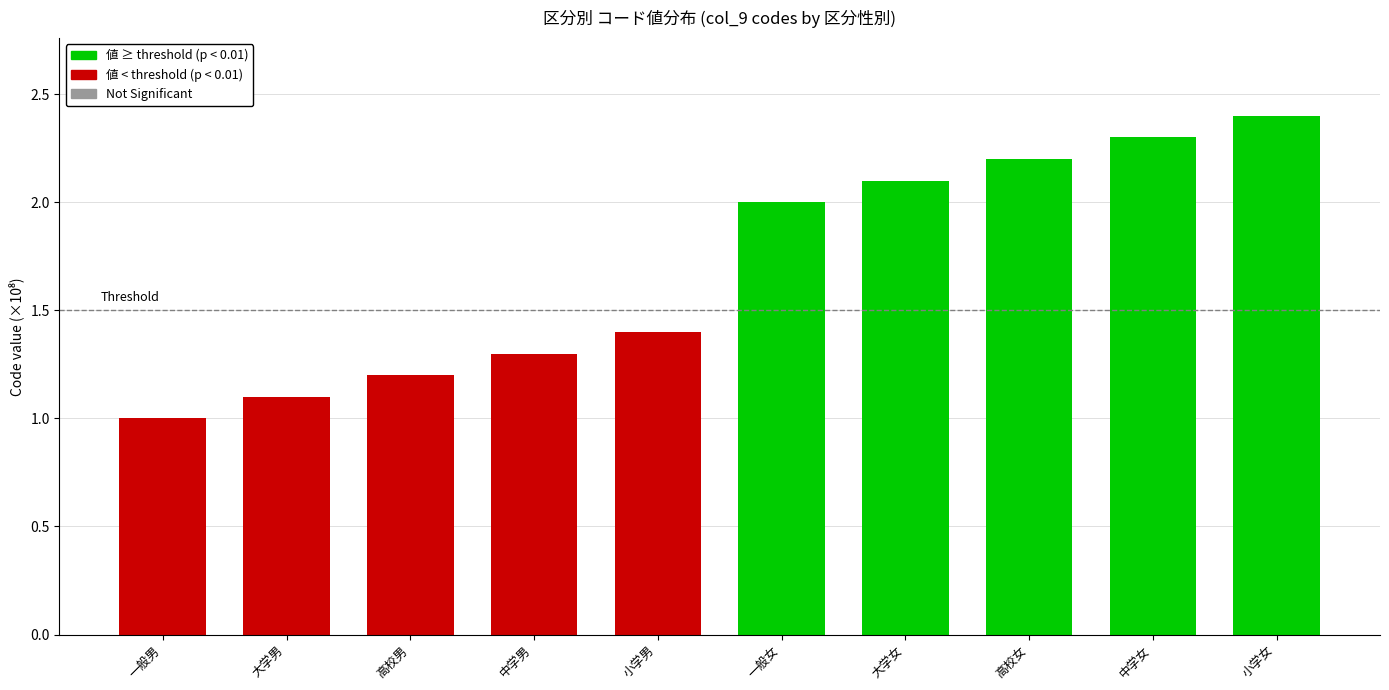

Between 一般男 and 小学男, which is larger?

小学男